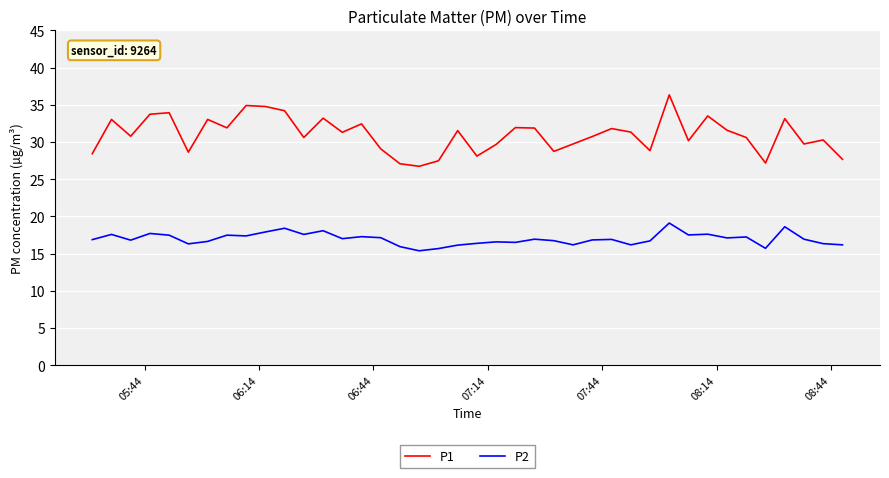

True or false: P1 has more than 1 points higher than both neighbors.

True